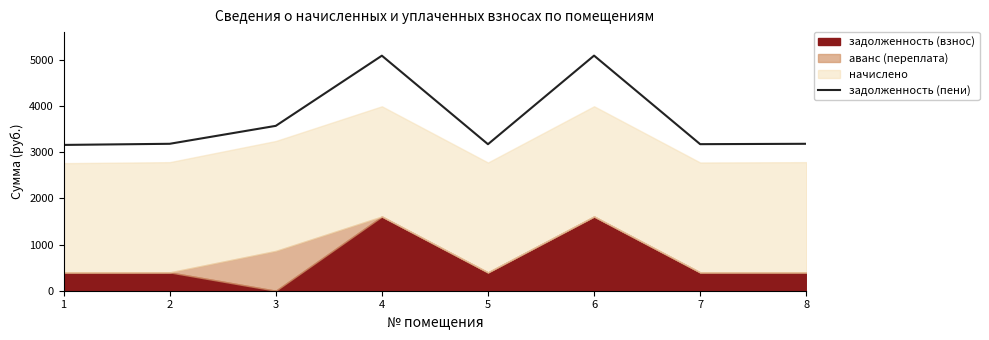

What is the maximum value for задолженность (пени)?

5095.8